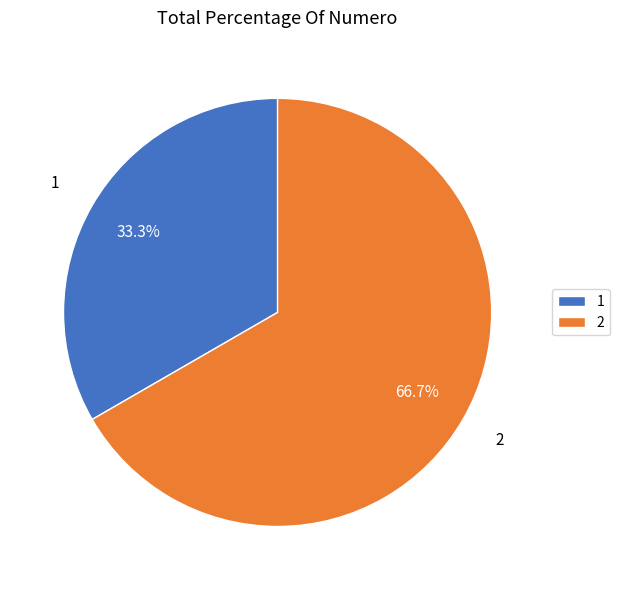

To the nearest percent, what is the combined percentage of 1 and 2?

100%